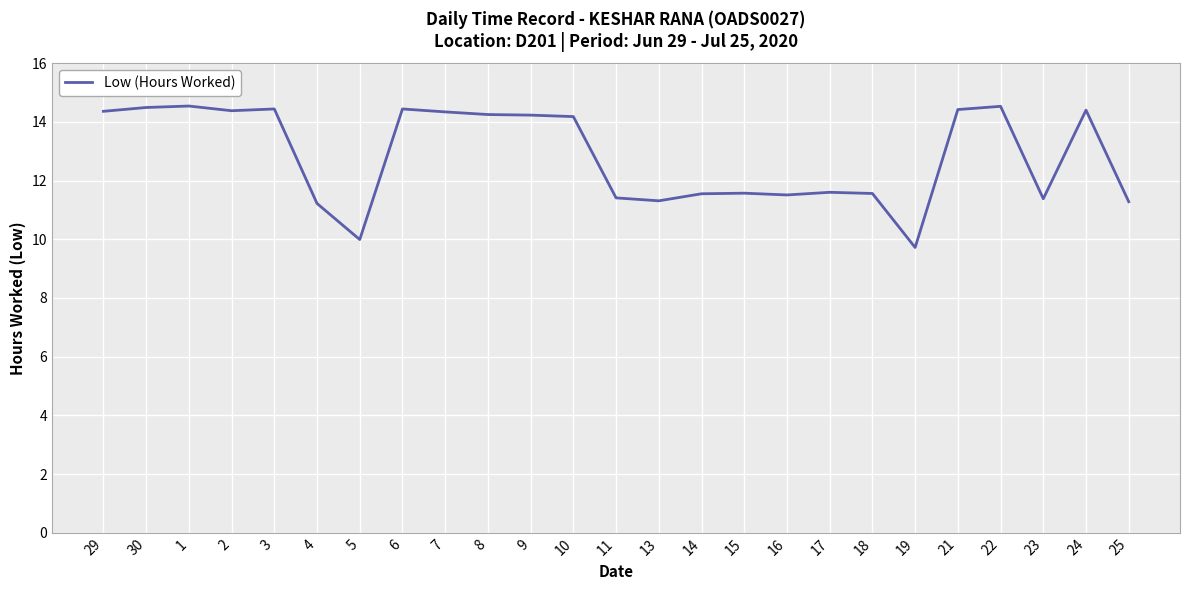

The value at 25 is 7.6. True or false?

False